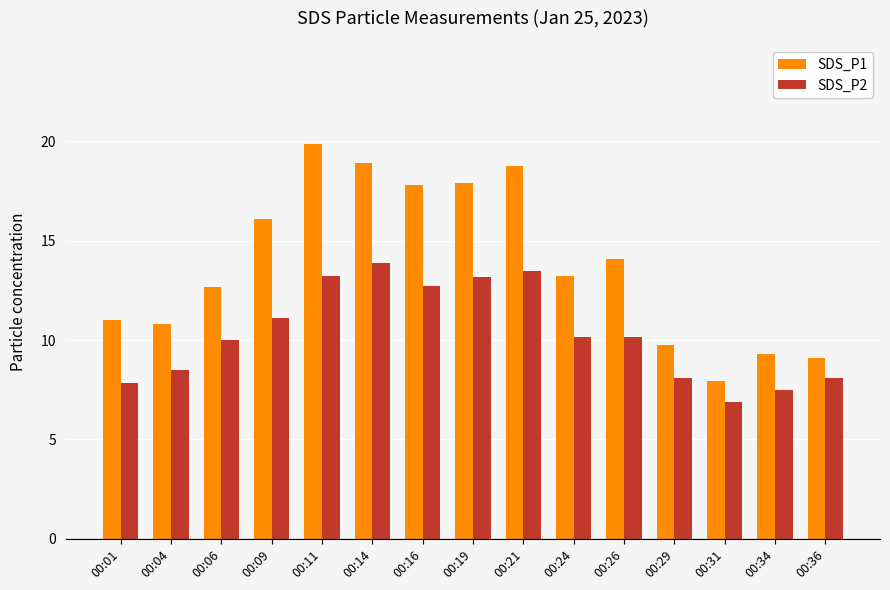

What is the maximum value shown in the chart?

19.9